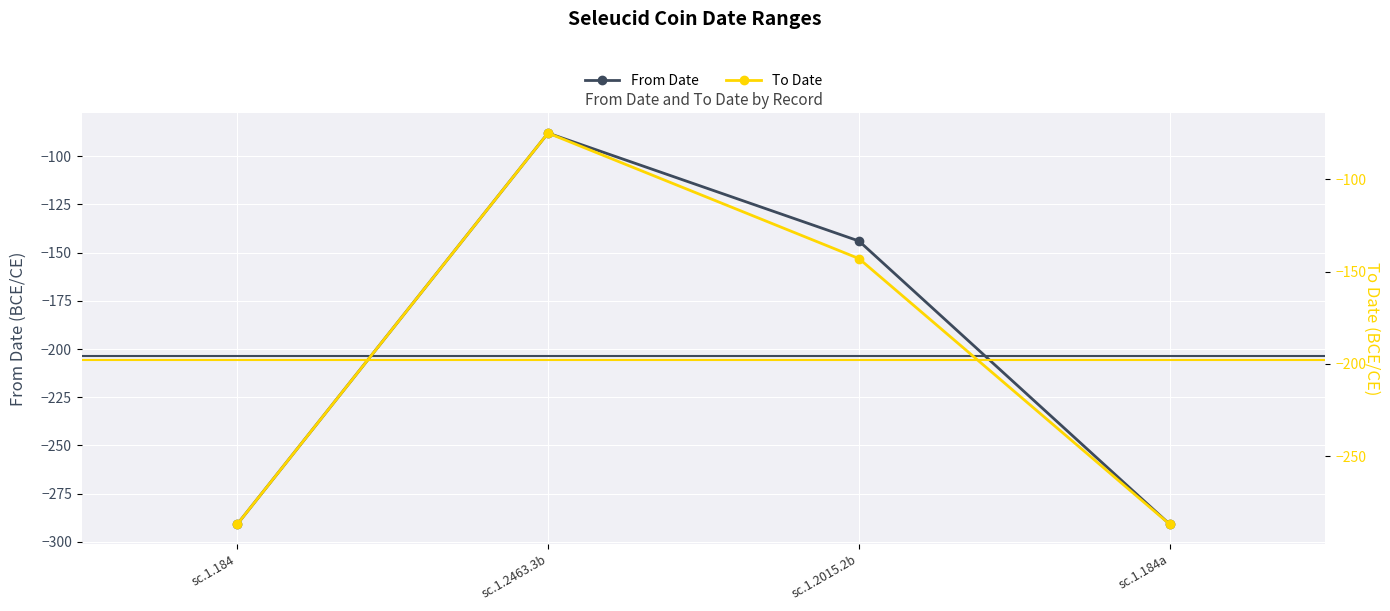

True or false: From Date and To Date cross at least once.

False